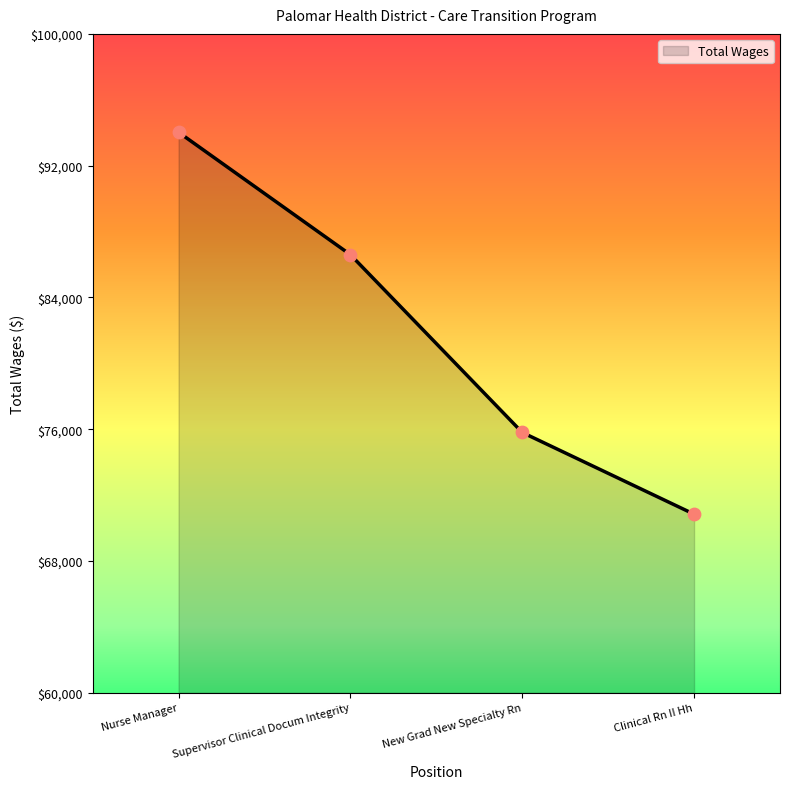

Which has a higher value, Supervisor Clinical Docum Integrity or Nurse Manager?

Nurse Manager